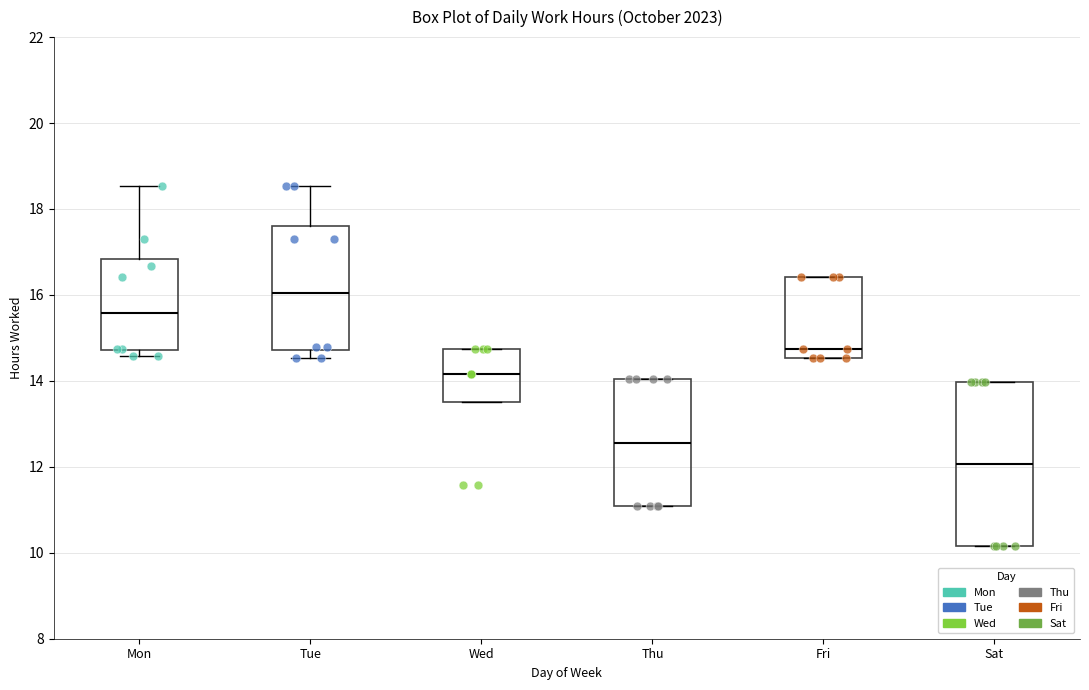

Reading left to right, transcribe this box plot: for each box, give where its median line is, the range the box spans, and where its two whiskers end, as read against the y-axis. The values are not printed on the chart, so give them approximately, as read against the axis.

Mon: median 15.6, box 14.8 to 16.8, whiskers 14.6 to 18.6
Tue: median 16.0, box 14.8 to 17.6, whiskers 14.6 to 18.6
Wed: median 14.2, box 13.6 to 14.8, whiskers 13.6 to 14.8
Thu: median 12.6, box 11.0 to 14.0, whiskers 11.0 to 14.0
Fri: median 14.8, box 14.6 to 16.4, whiskers 14.6 to 16.4
Sat: median 12.0, box 10.2 to 14.0, whiskers 10.2 to 14.0